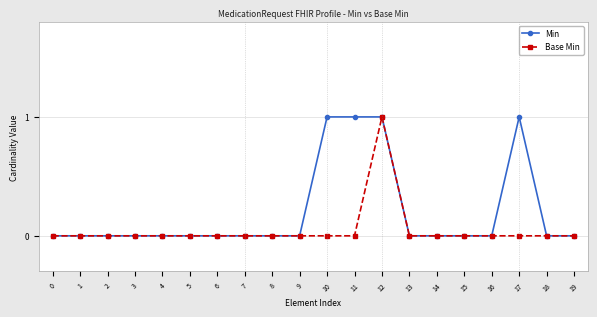

Does the chart display data point markers on the line(s)?

Yes